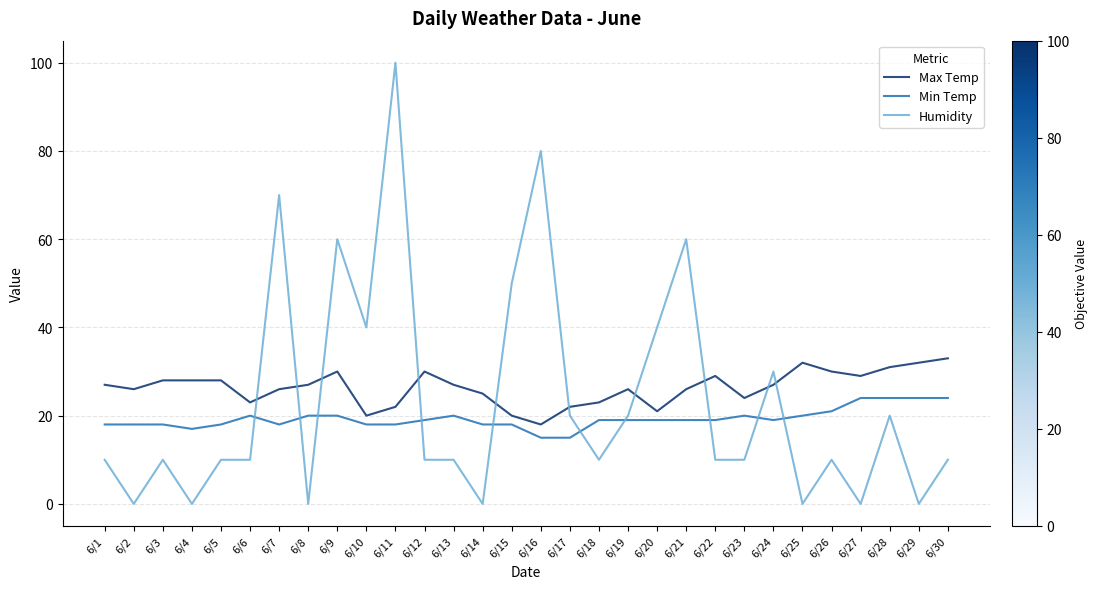

Count the number of data series in this chart.

3